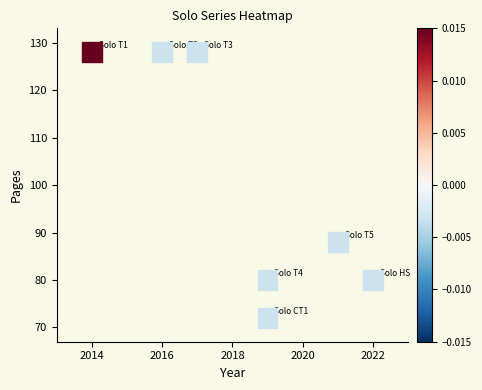

What is the average Y value?

101